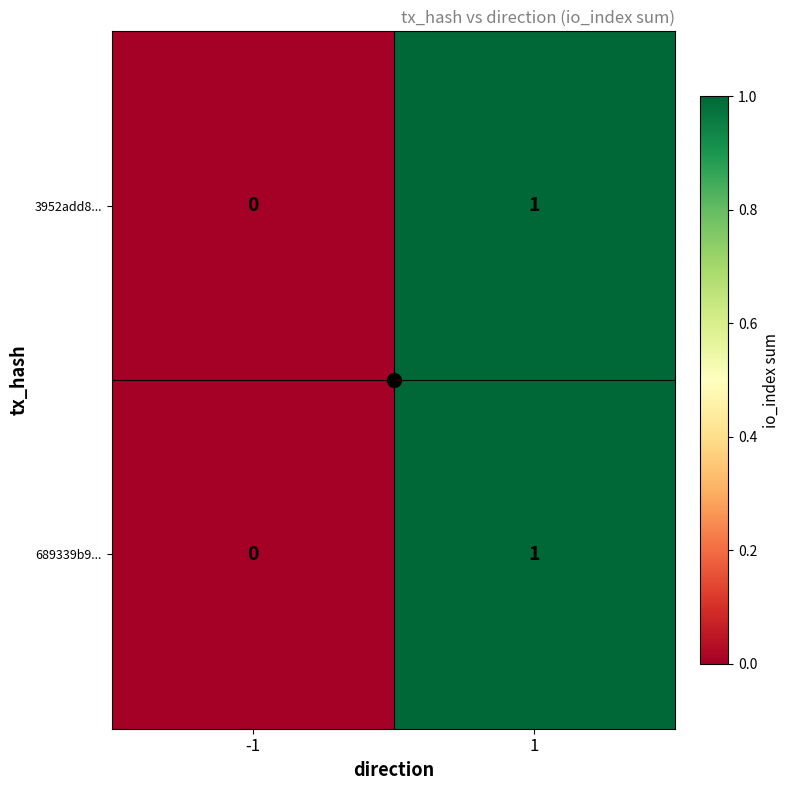

Rank the categories by 3952add8... value from highest to lowest.

1, -1